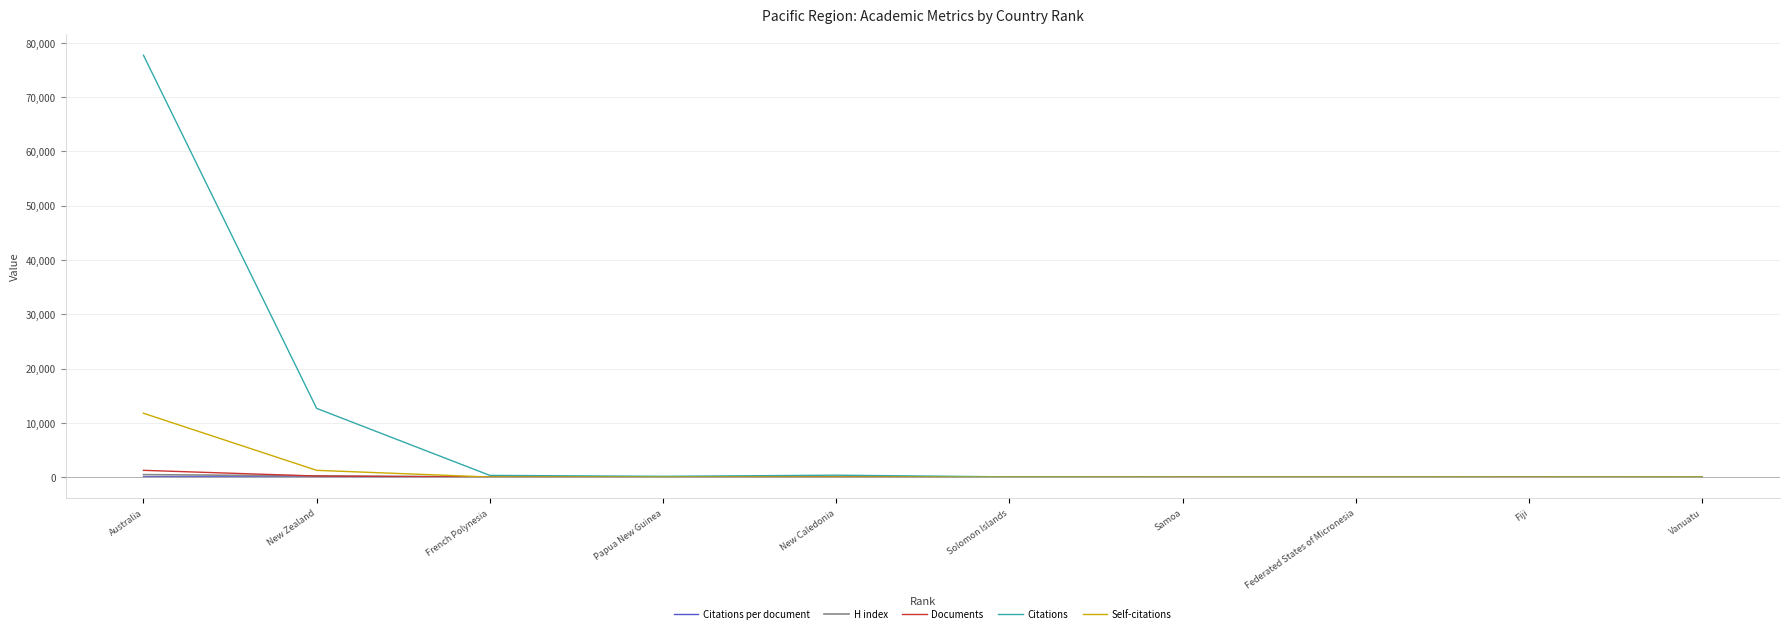

What is the difference between the highest and lowest values at Federated States of Micronesia?

31.0